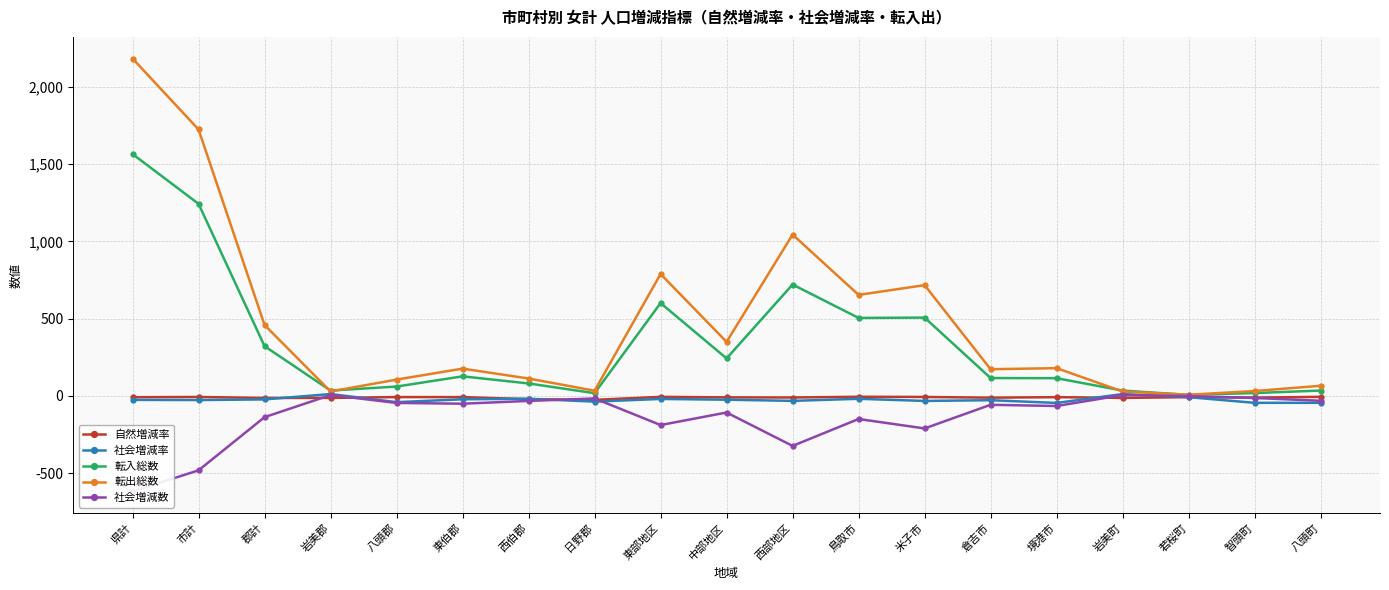

True or false: 転入総数 and 社会増減率 cross at least once.

False